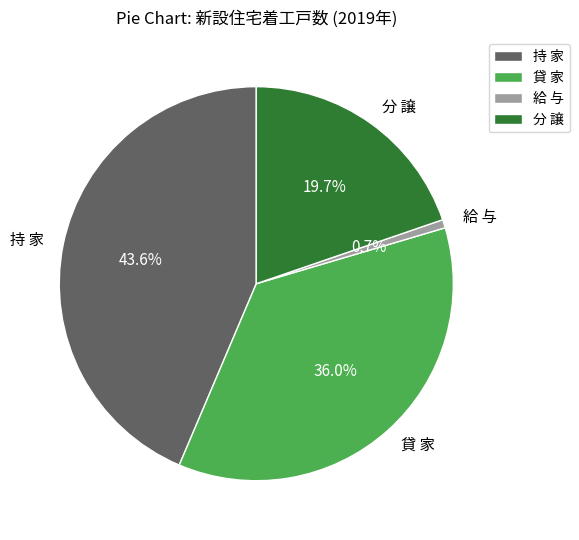

How many slices are in this pie chart?

4